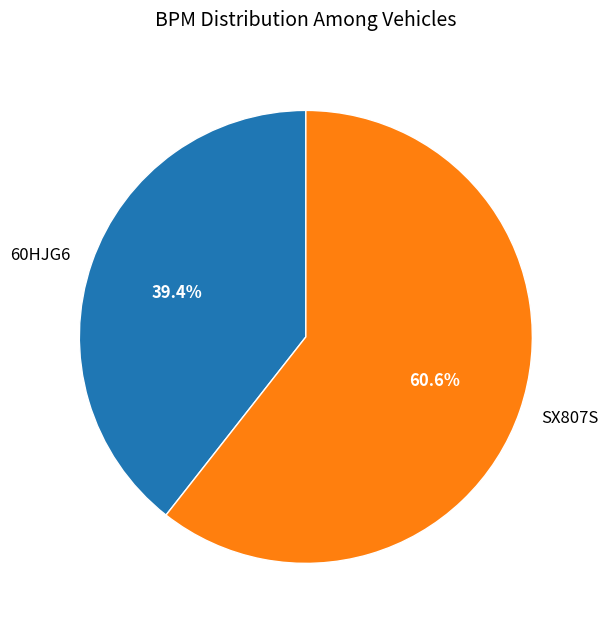

To the nearest percent, what is the difference between the largest and smallest slice percentages?

21%